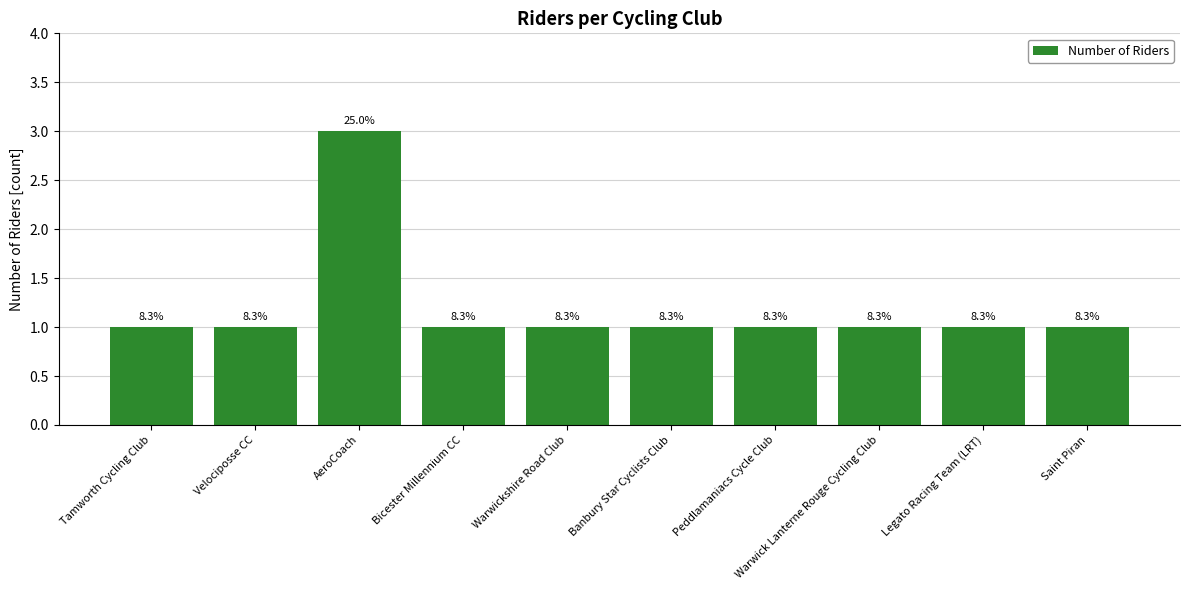

What is the label of the 6th bar from the right?

Warwickshire Road Club